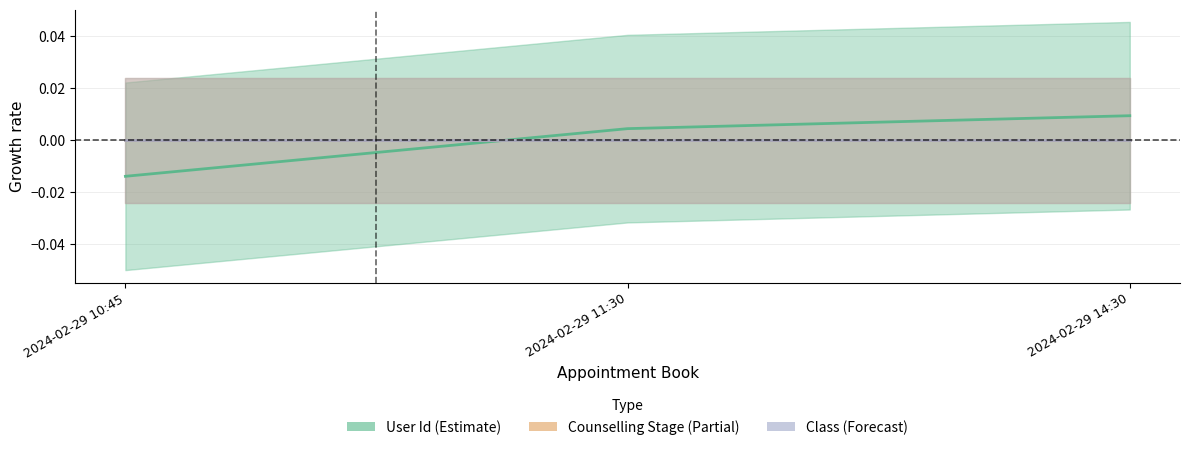

What are all the series names shown in the legend?

User Id (Estimate), Counselling Stage (Partial), Class (Forecast)